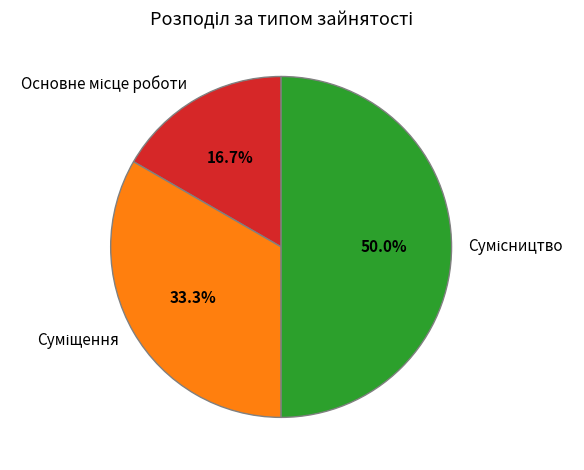

What is the change in value from Суміщення to Сумісництво?

+1